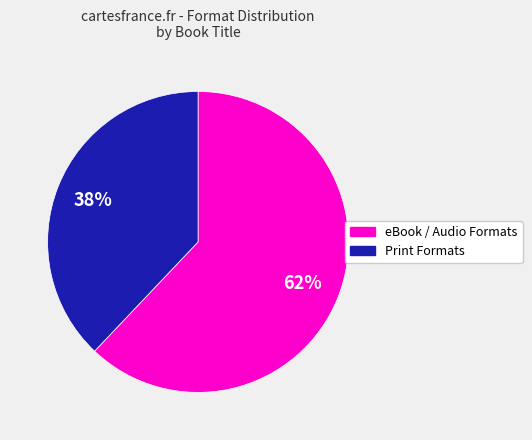

To the nearest percent, what is the difference between the largest and smallest slice percentages?

24%